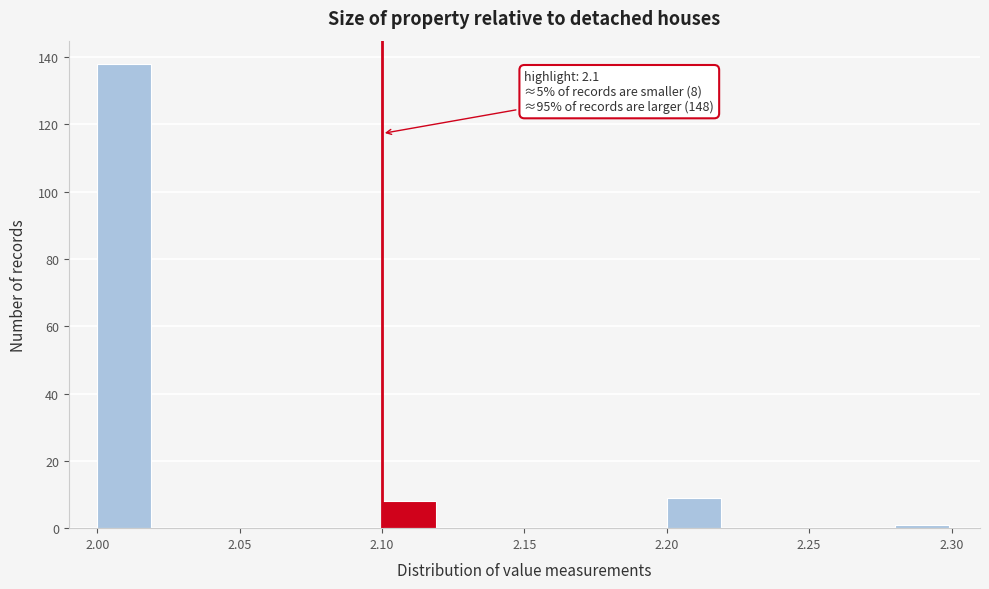

Over which range of the x-axis is the bar tallest?

2.00 to 2.02